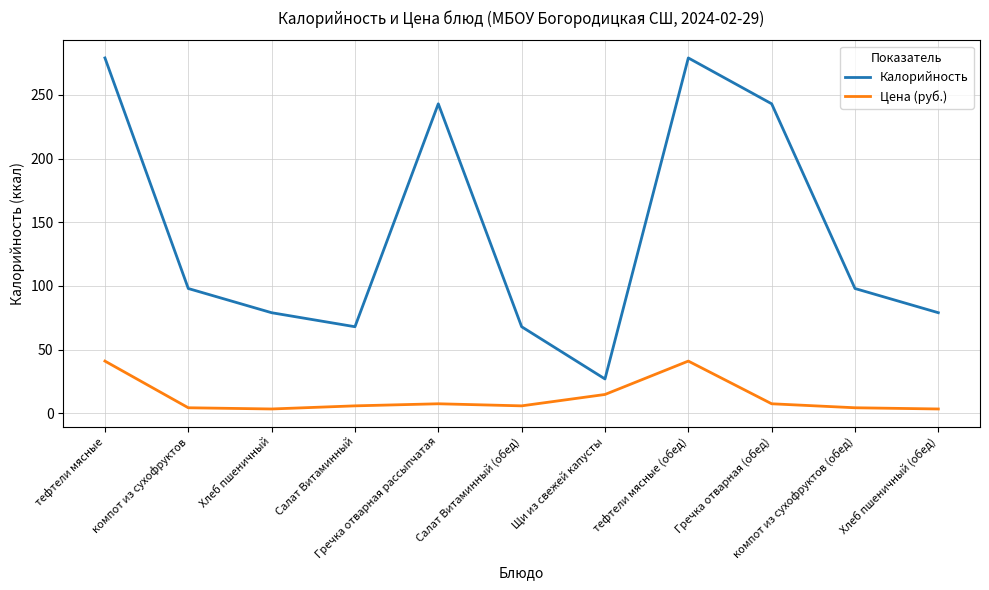

List the series in order of their overall mean, highest first.

Калорийность, Цена (руб.)